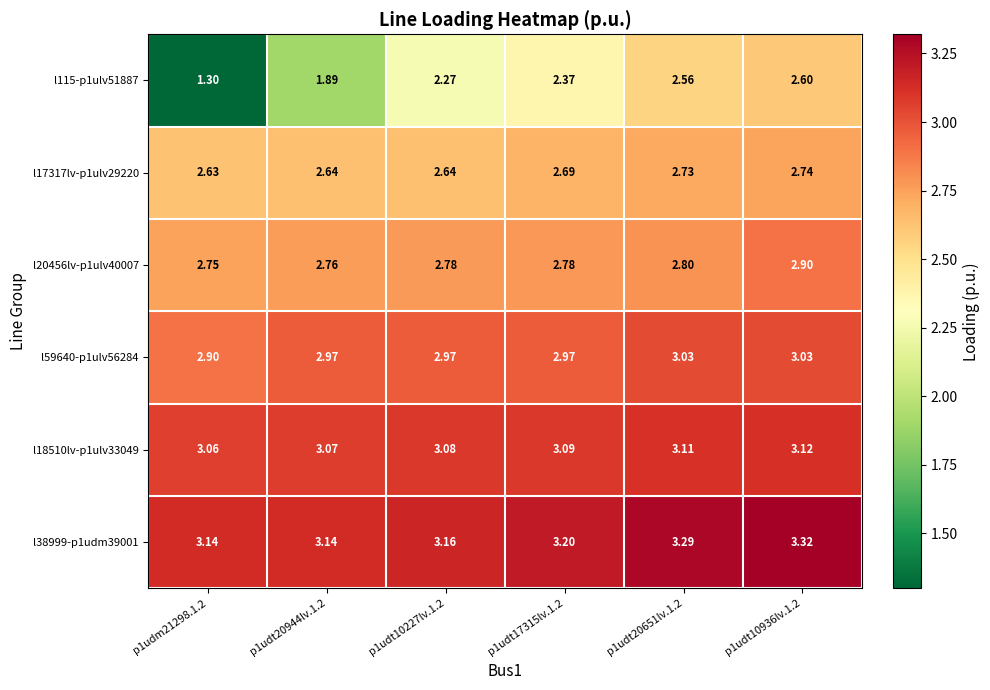

How many series are shown in this chart?

6